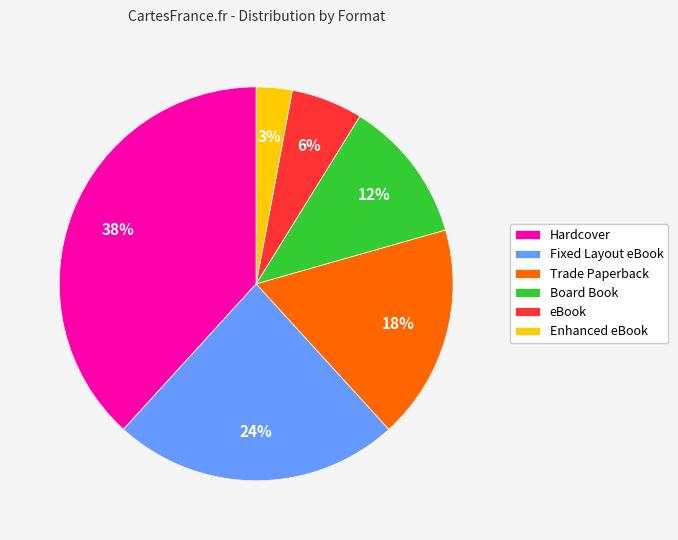

Does any single category account for the majority?

No